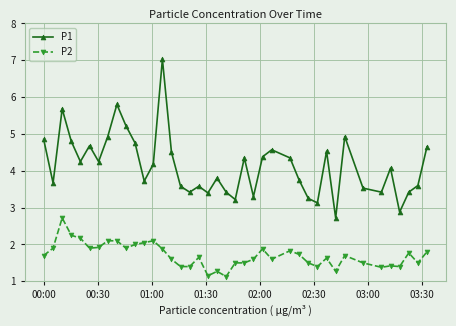

What is the value of the P2 point at the 24th from the left?

1.6